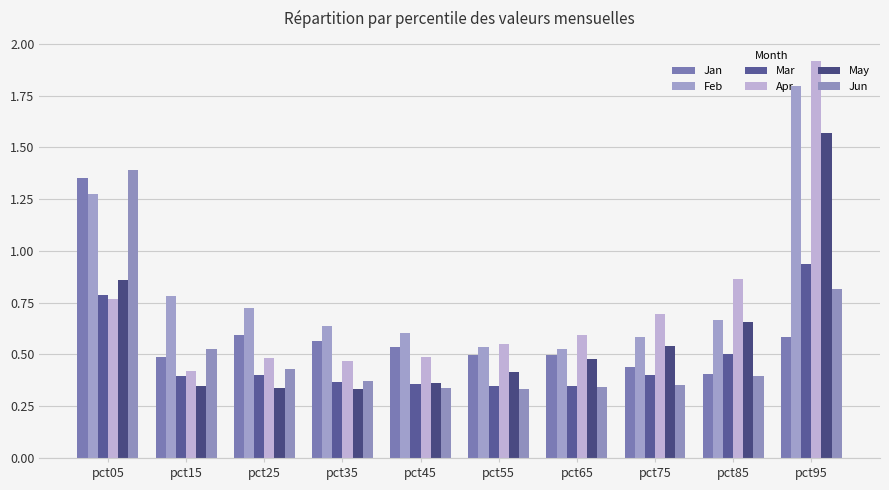

At how many categories does at least one series exceed 1?

2